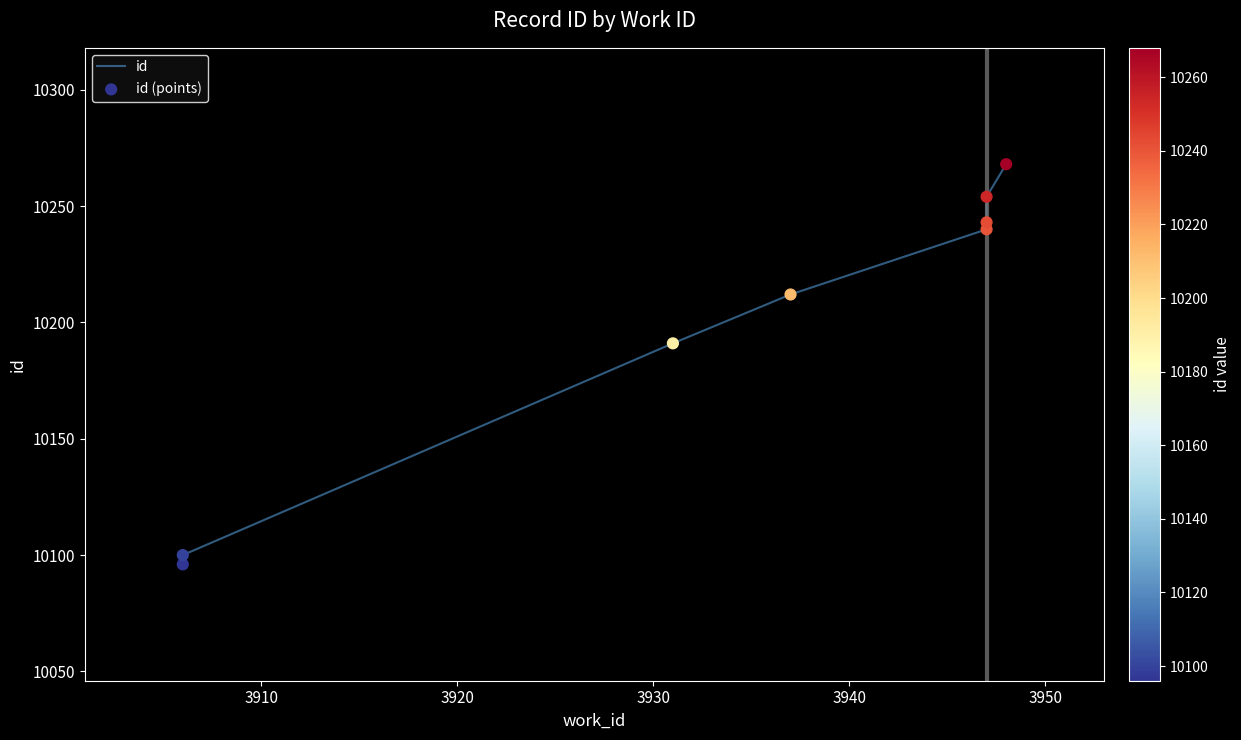

What are all the series names shown in the legend?

id, id (points)